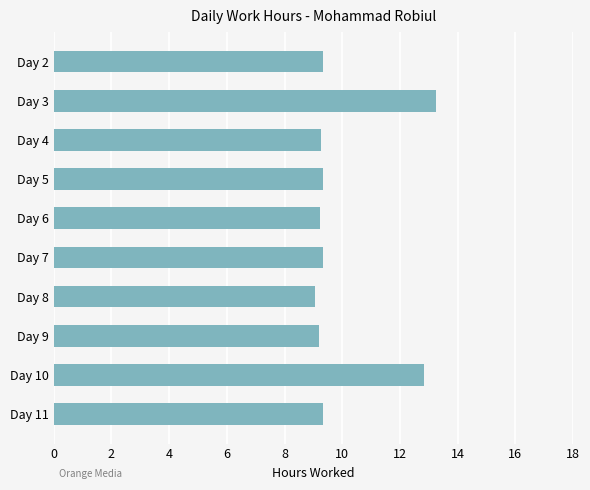

What is the difference between the maximum and minimum values?

4.2